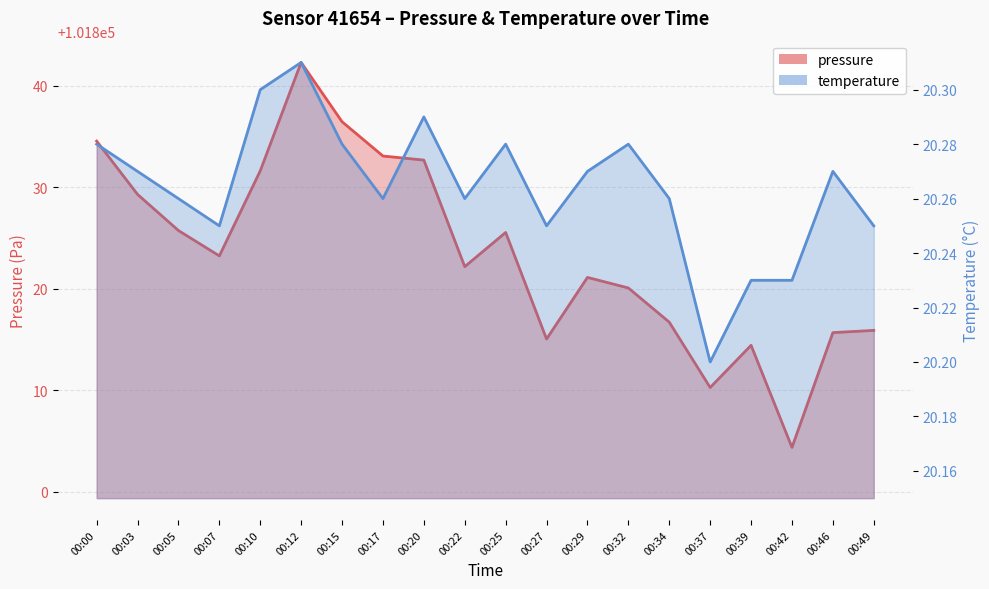

Is it true that temperature_line equals 20.3 at 00:00?

True